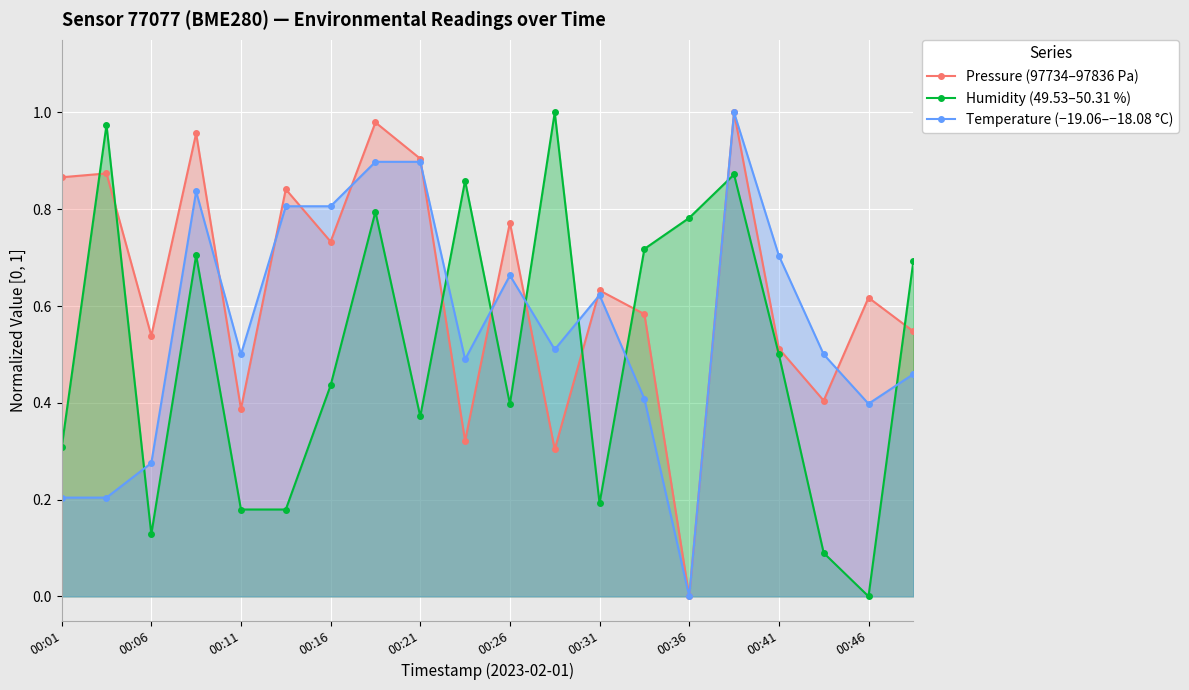

What is the maximum value for Temperature (−19.06–−18.08 °C)?

1.0